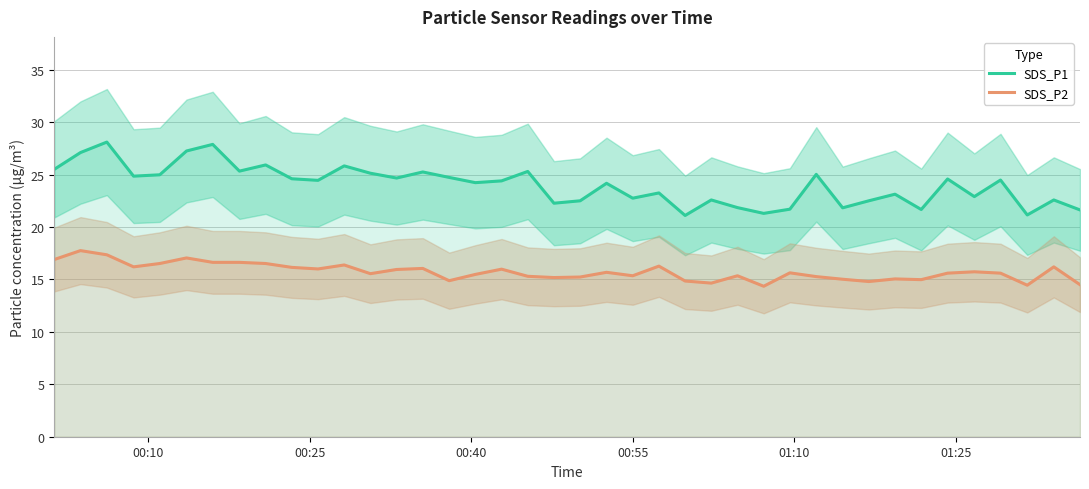

True or false: SDS_P1 and SDS_P2 cross at least once.

False